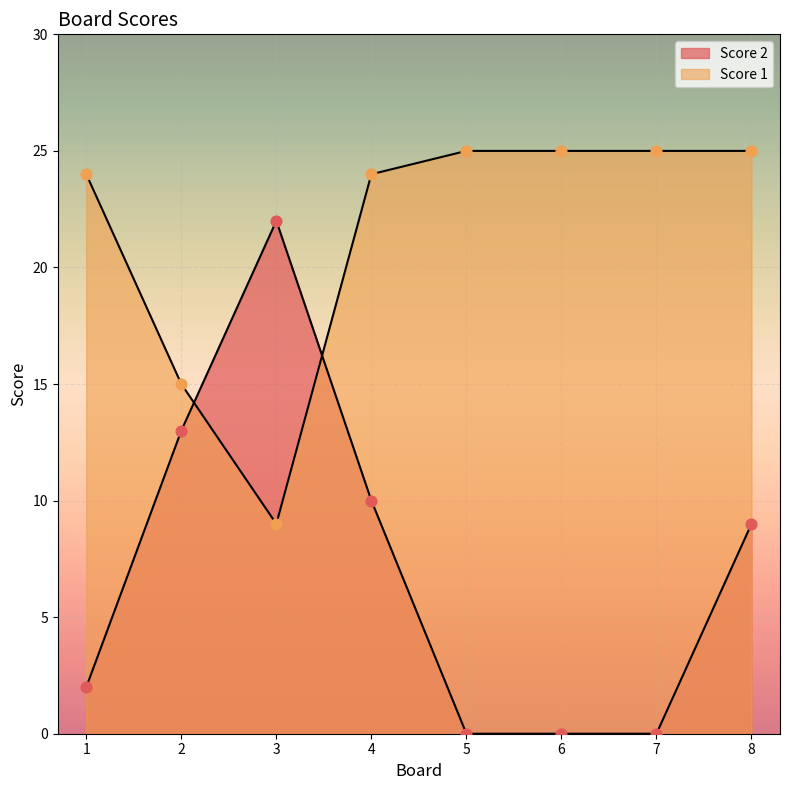

What is the total value across all series at 8?

34